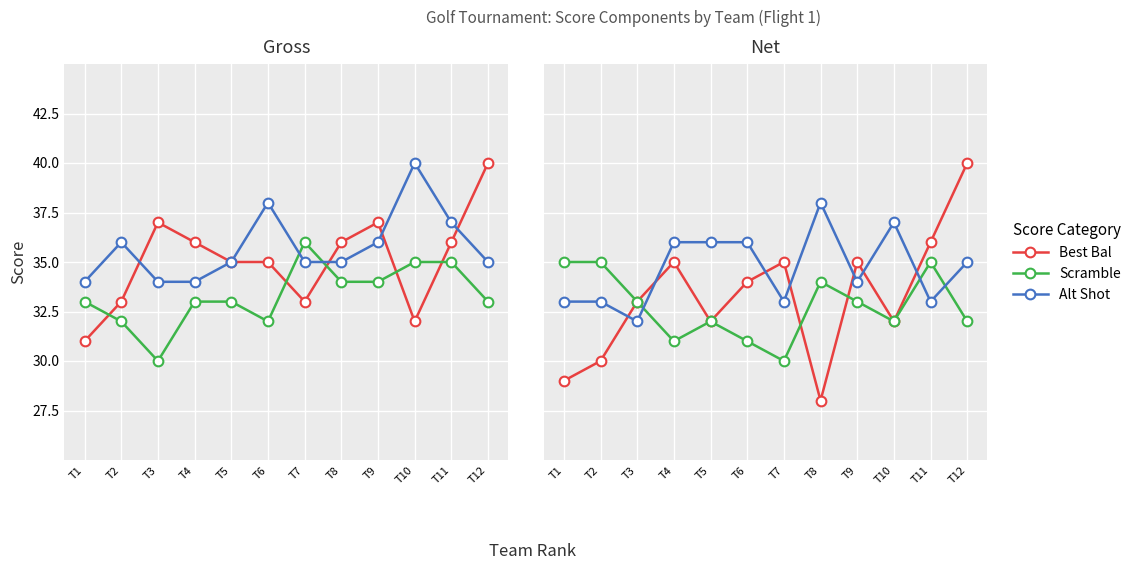

What are all the series names shown in the legend?

Best Bal, Scramble, Alt Shot